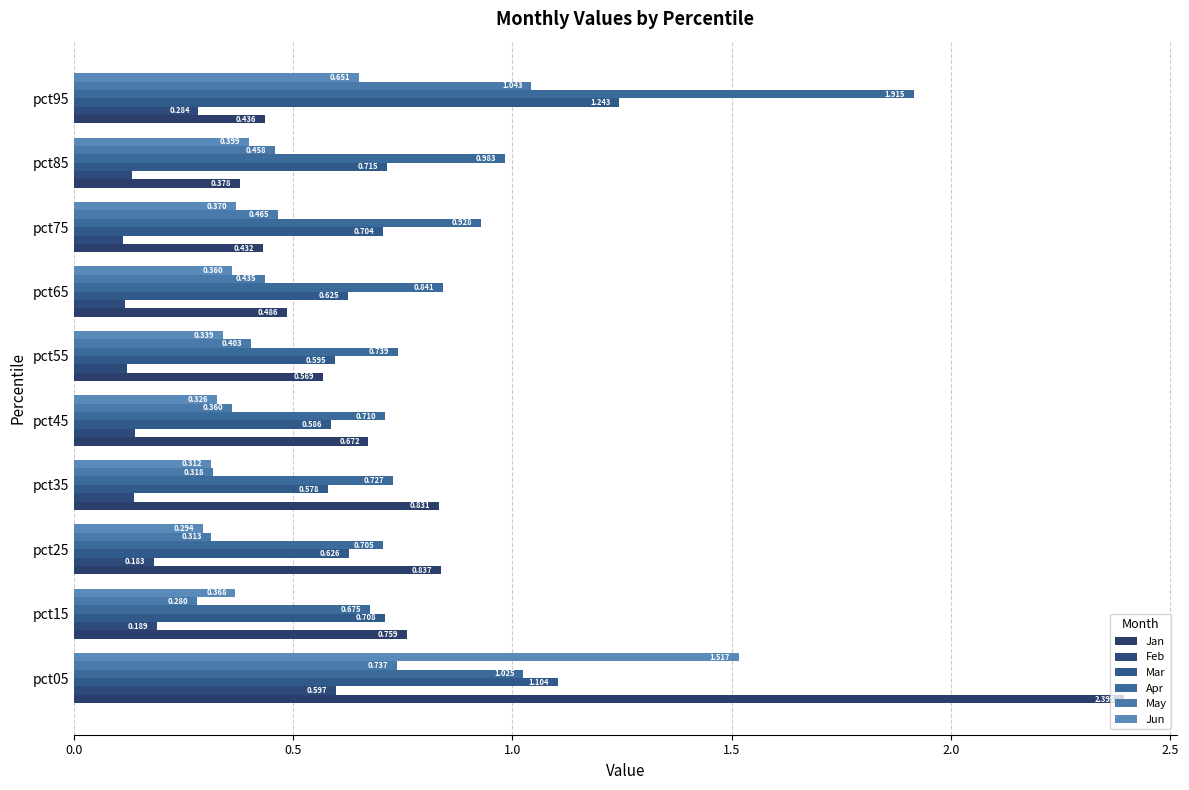

What is the greatest value displayed?

2.4